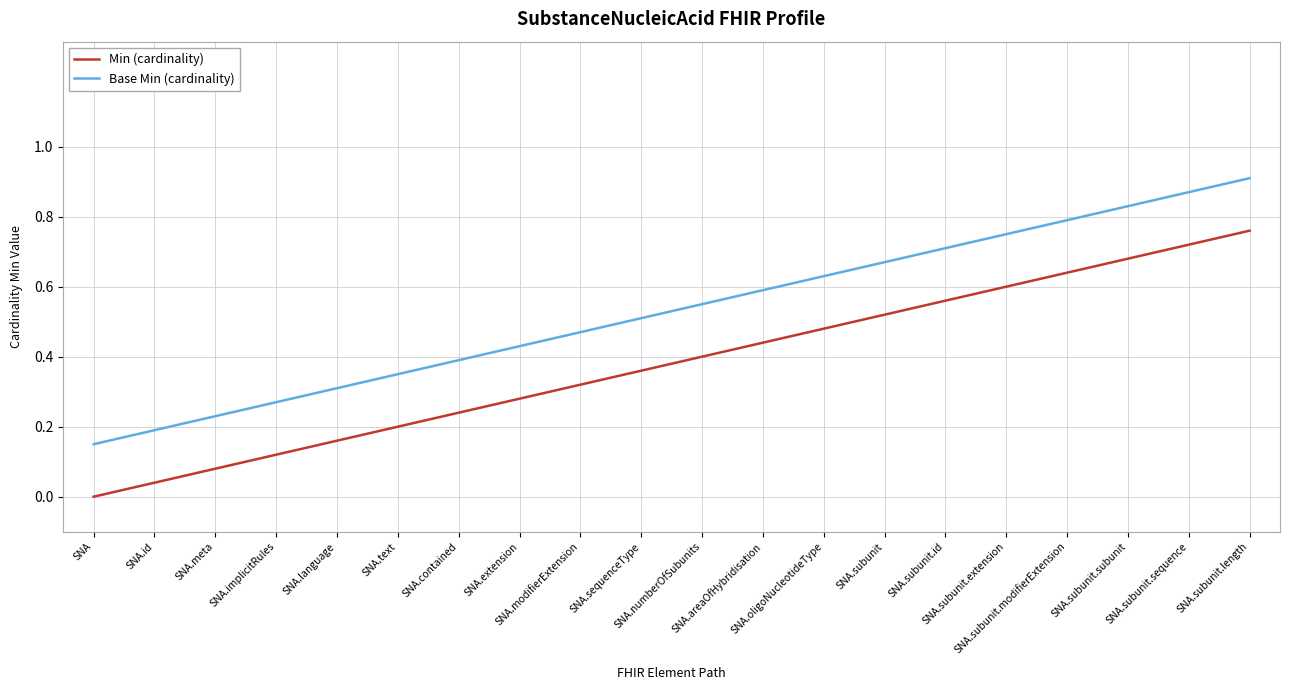

True or false: Min (cardinality) has more than 2 interior local peaks.

False